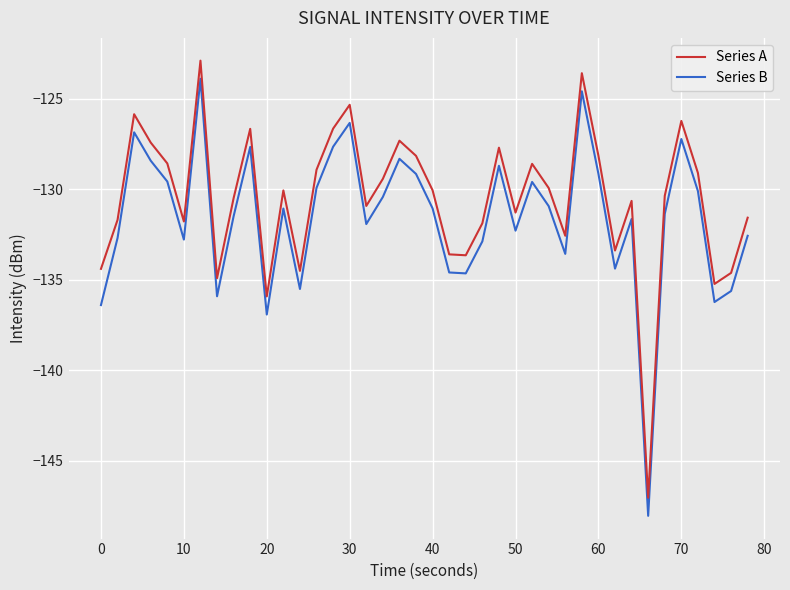

True or false: Series A and Series B intersect in this chart.

False